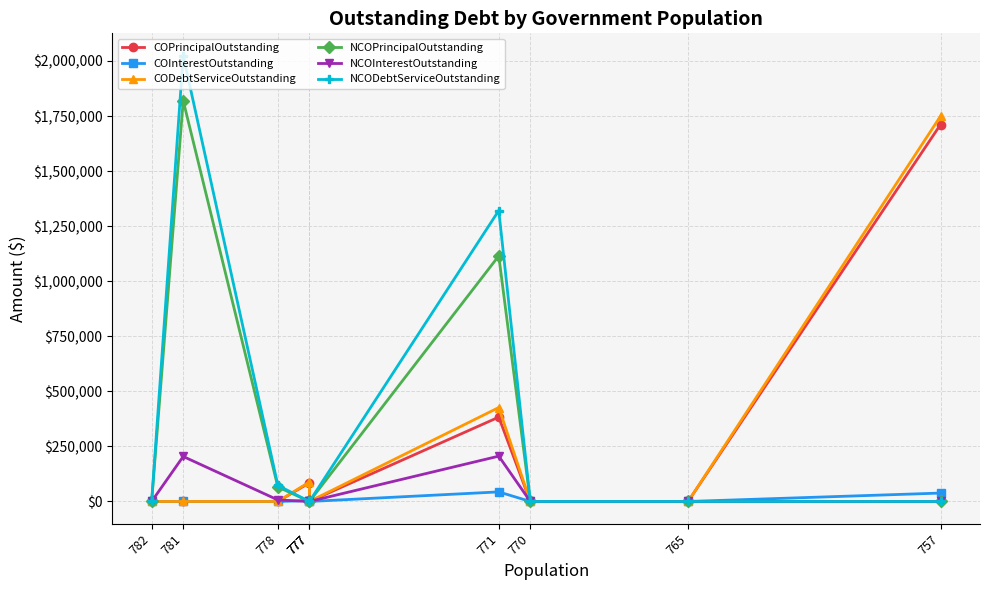

True or false: COInterestOutstanding and CODebtServiceOutstanding intersect in this chart.

False